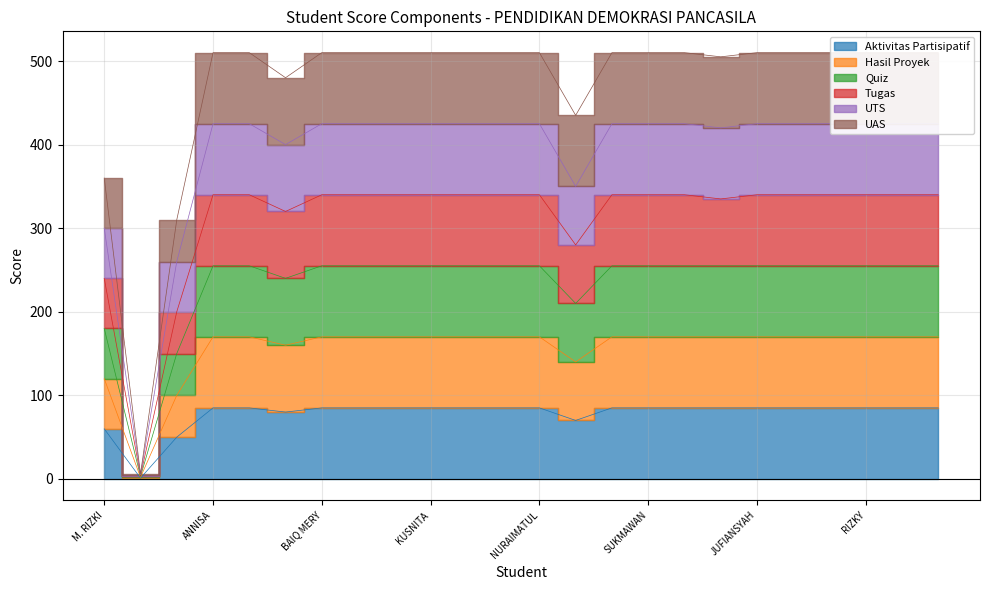

Reading left to right, transcribe all the data shown in this chart.

Aktivitas Partisipatif: M. RIZKI=60	Rohid=1	NAHWA=50	ANNISA=85	EVA=85	ADI=80	BAIQ MERY=85	DWI FIRZHA=85	IHZA=85	KUSNITA=85	LAELA=85	MARLIN=85	NURAIMATUL=85	RIZAL=70	SRI MIRANTI=85	SUKMAWAN=85	TRIA=85	CAHYONO=85	JUFIANSYAH=85	AHMAD FIKRI=85	PUJI=85	RIZKY=85	ARYADHEWA=85	RATNAH=85
Hasil Proyek: M. RIZKI=120	Rohid=2	NAHWA=100	ANNISA=170	EVA=170	ADI=160	BAIQ MERY=170	DWI FIRZHA=170	IHZA=170	KUSNITA=170	LAELA=170	MARLIN=170	NURAIMATUL=170	RIZAL=140	SRI MIRANTI=170	SUKMAWAN=170	TRIA=170	CAHYONO=170	JUFIANSYAH=170	AHMAD FIKRI=170	PUJI=170	RIZKY=170	ARYADHEWA=170	RATNAH=170
Quiz: M. RIZKI=180	Rohid=3	NAHWA=150	ANNISA=255	EVA=255	ADI=240	BAIQ MERY=255	DWI FIRZHA=255	IHZA=255	KUSNITA=255	LAELA=255	MARLIN=255	NURAIMATUL=255	RIZAL=210	SRI MIRANTI=255	SUKMAWAN=255	TRIA=255	CAHYONO=255	JUFIANSYAH=255	AHMAD FIKRI=255	PUJI=255	RIZKY=255	ARYADHEWA=255	RATNAH=255
Tugas: M. RIZKI=240	Rohid=4	NAHWA=200	ANNISA=340	EVA=340	ADI=320	BAIQ MERY=340	DWI FIRZHA=340	IHZA=340	KUSNITA=340	LAELA=340	MARLIN=340	NURAIMATUL=340	RIZAL=280	SRI MIRANTI=340	SUKMAWAN=340	TRIA=340	CAHYONO=335	JUFIANSYAH=340	AHMAD FIKRI=340	PUJI=340	RIZKY=340	ARYADHEWA=340	RATNAH=340
UTS: M. RIZKI=300	Rohid=5	NAHWA=260	ANNISA=425	EVA=425	ADI=400	BAIQ MERY=425	DWI FIRZHA=425	IHZA=425	KUSNITA=425	LAELA=425	MARLIN=425	NURAIMATUL=425	RIZAL=350	SRI MIRANTI=425	SUKMAWAN=425	TRIA=425	CAHYONO=420	JUFIANSYAH=425	AHMAD FIKRI=425	PUJI=425	RIZKY=425	ARYADHEWA=425	RATNAH=425
UAS: M. RIZKI=360	Rohid=6	NAHWA=310	ANNISA=510	EVA=510	ADI=480	BAIQ MERY=510	DWI FIRZHA=510	IHZA=510	KUSNITA=510	LAELA=510	MARLIN=510	NURAIMATUL=510	RIZAL=435	SRI MIRANTI=510	SUKMAWAN=510	TRIA=510	CAHYONO=505	JUFIANSYAH=510	AHMAD FIKRI=510	PUJI=510	RIZKY=510	ARYADHEWA=510	RATNAH=510